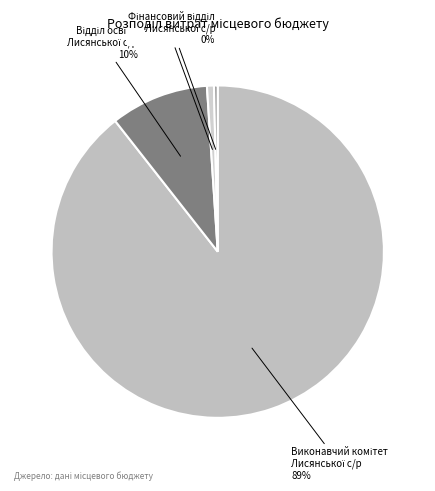

Which category has the biggest portion of the pie?

Виконавчий комітет Лисянської селищної ради